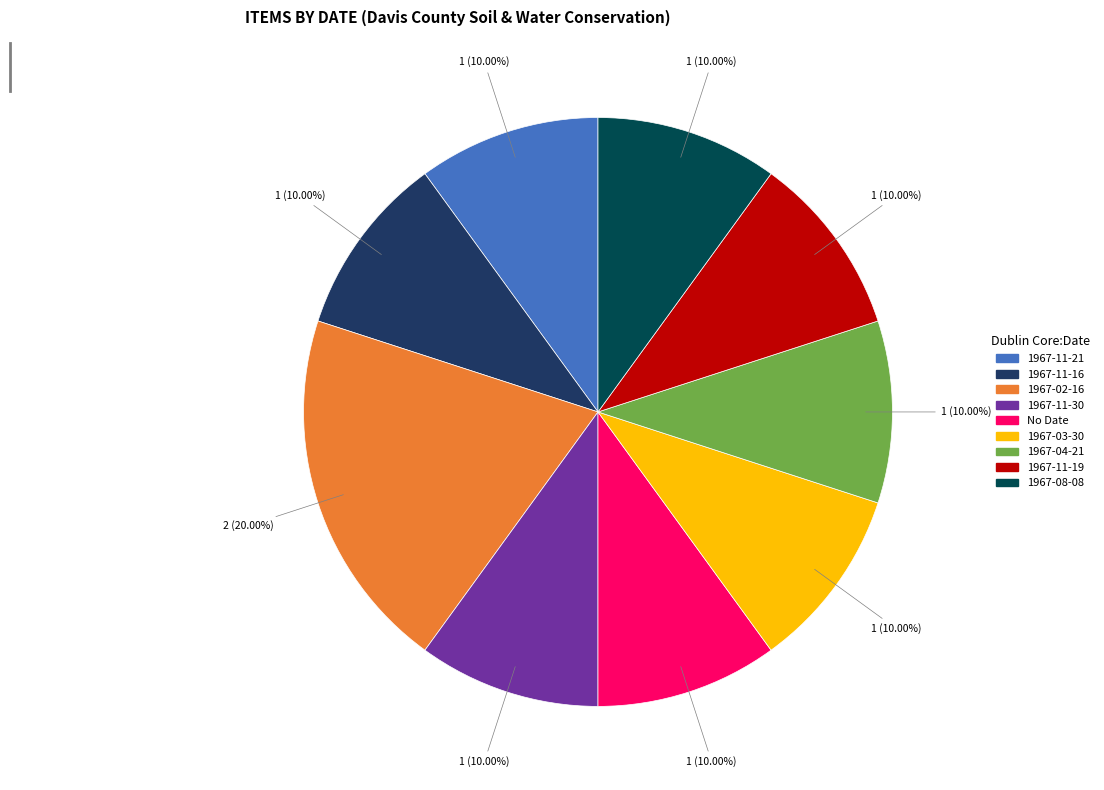

Is there any slice that represents more than half of the pie?

No